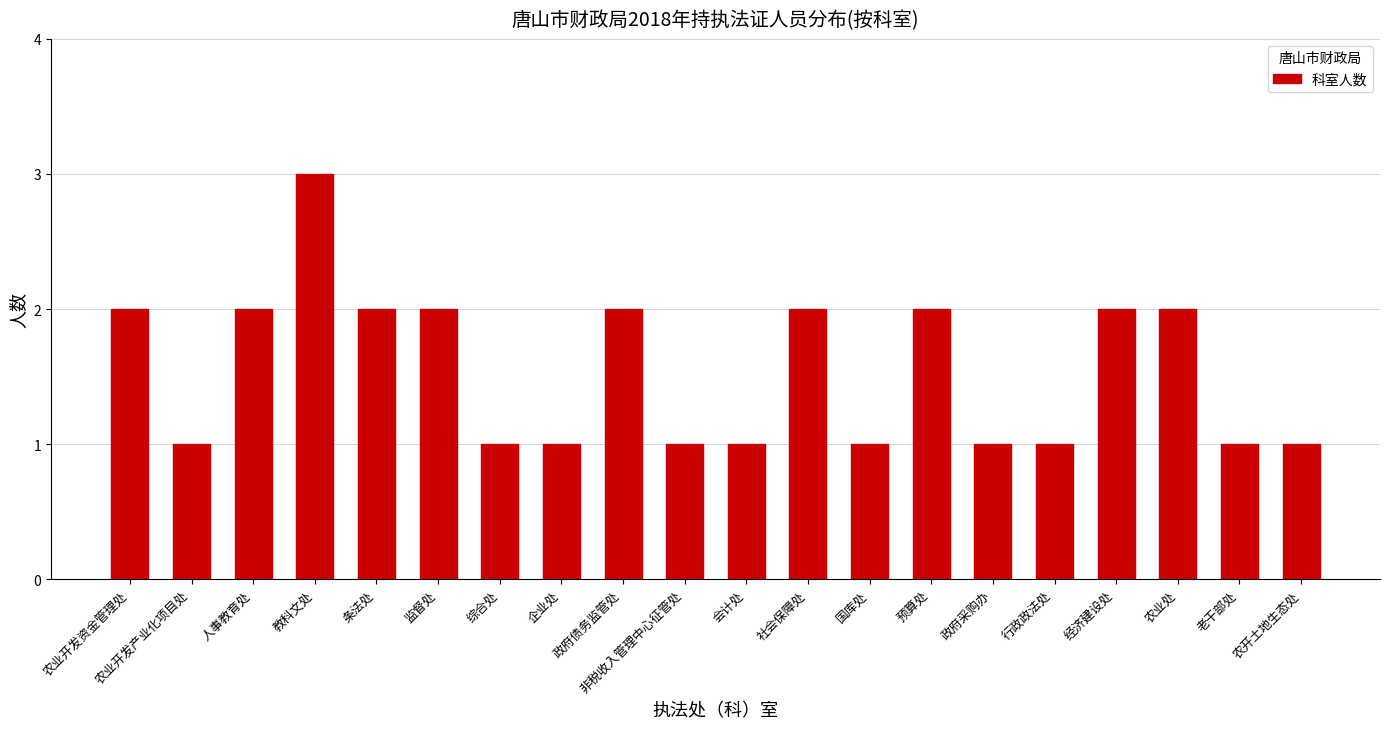

Count the values in the range 1 to 2.

19